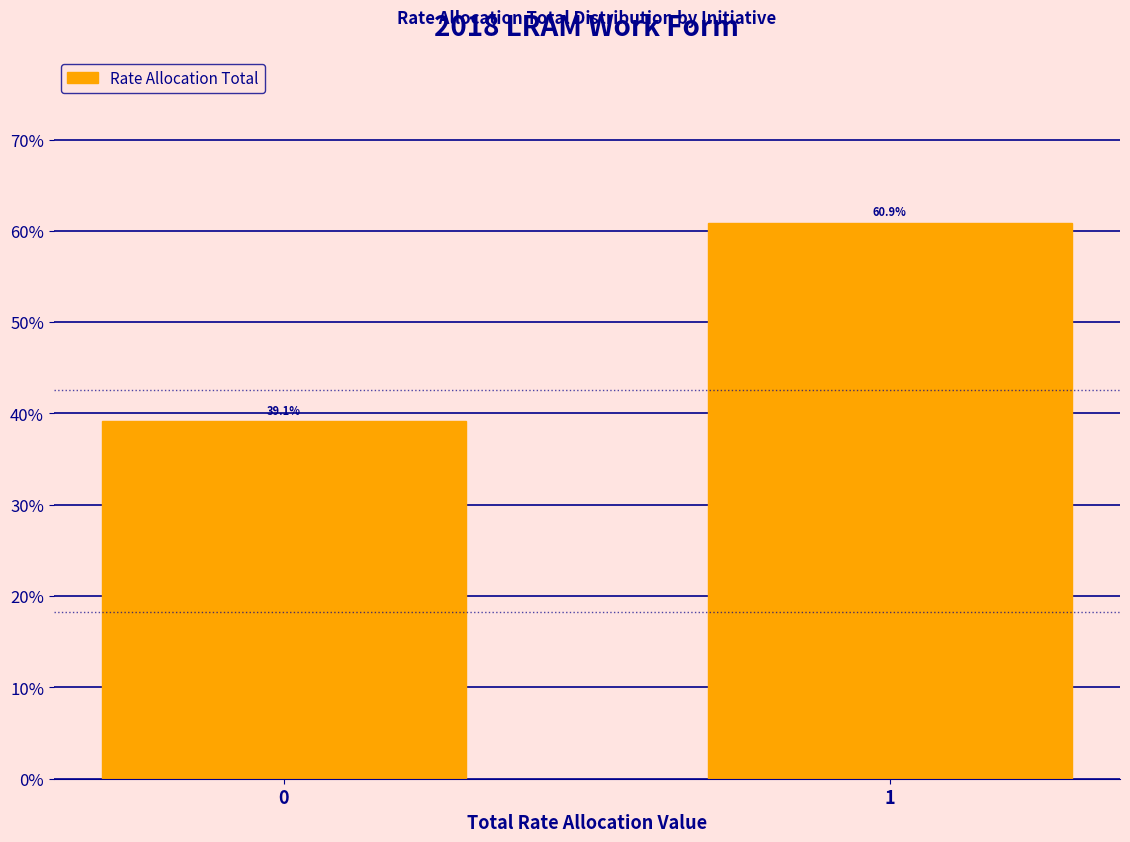

Reading left to right, transcribe all the data shown in this chart.

0=39.1	1=60.9